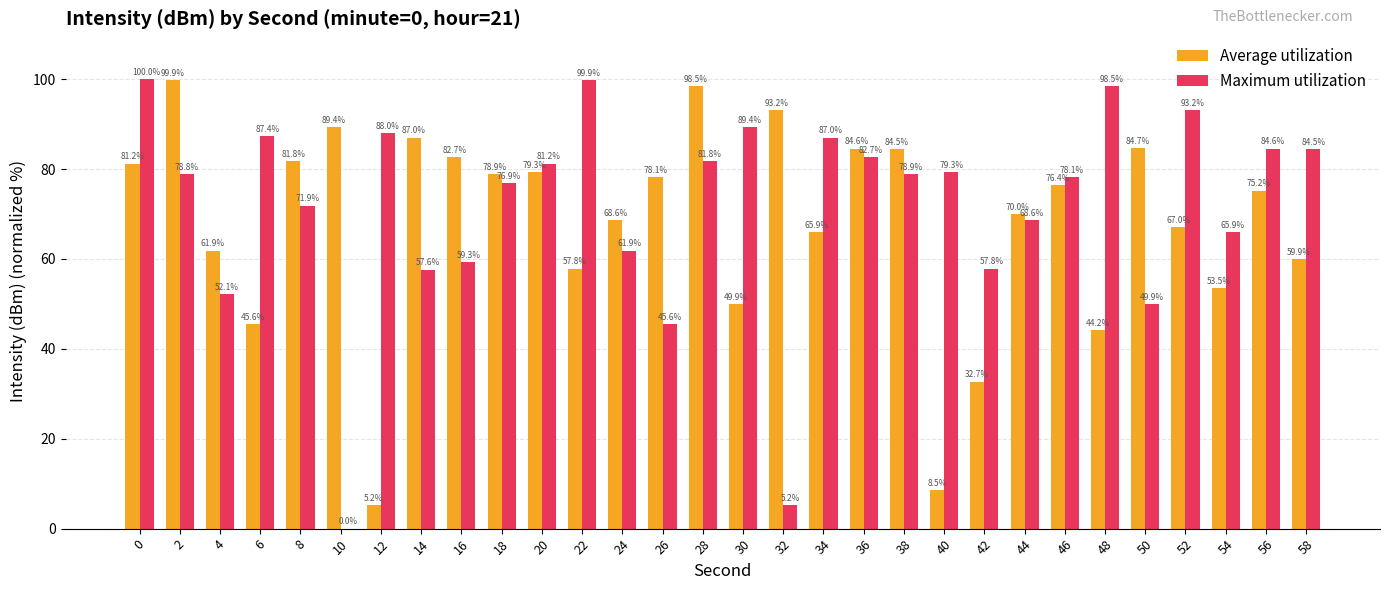

Is it true that Maximum utilization equals 65.9 at 54?

True